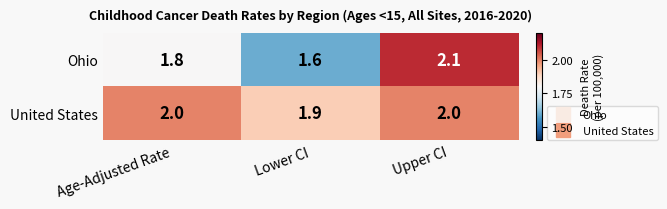

At how many categories does at least one series exceed 1?

3